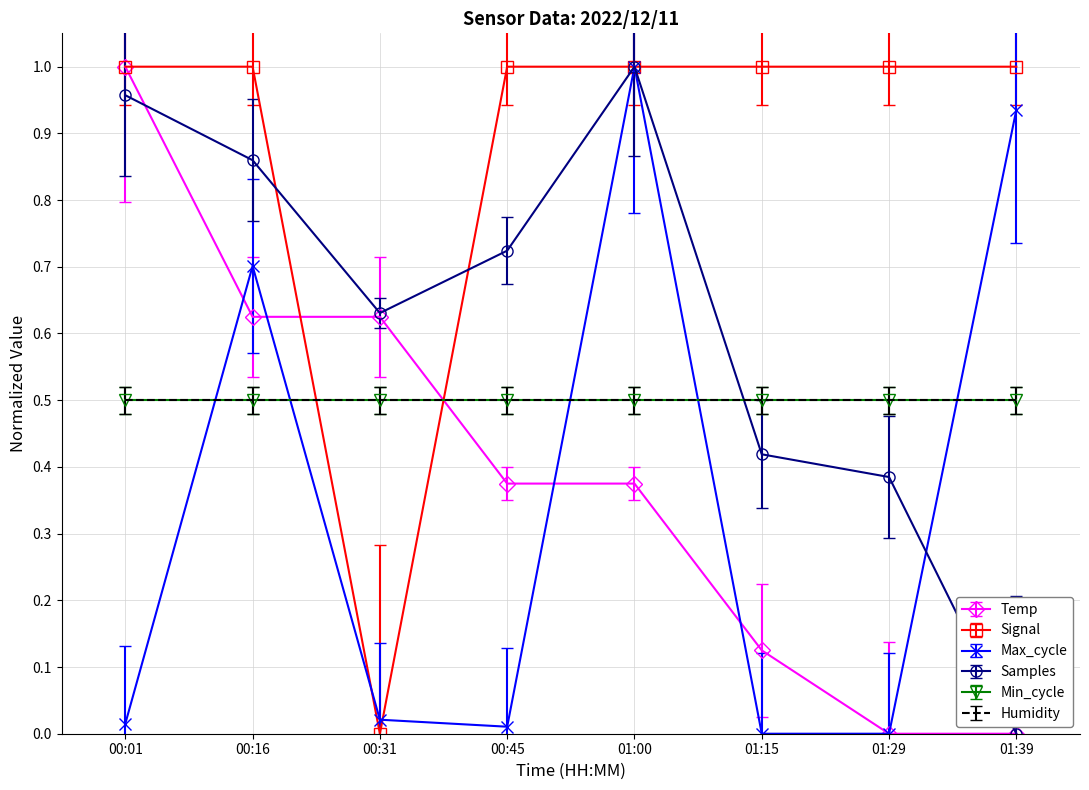

What position from the right is 01:29?

2